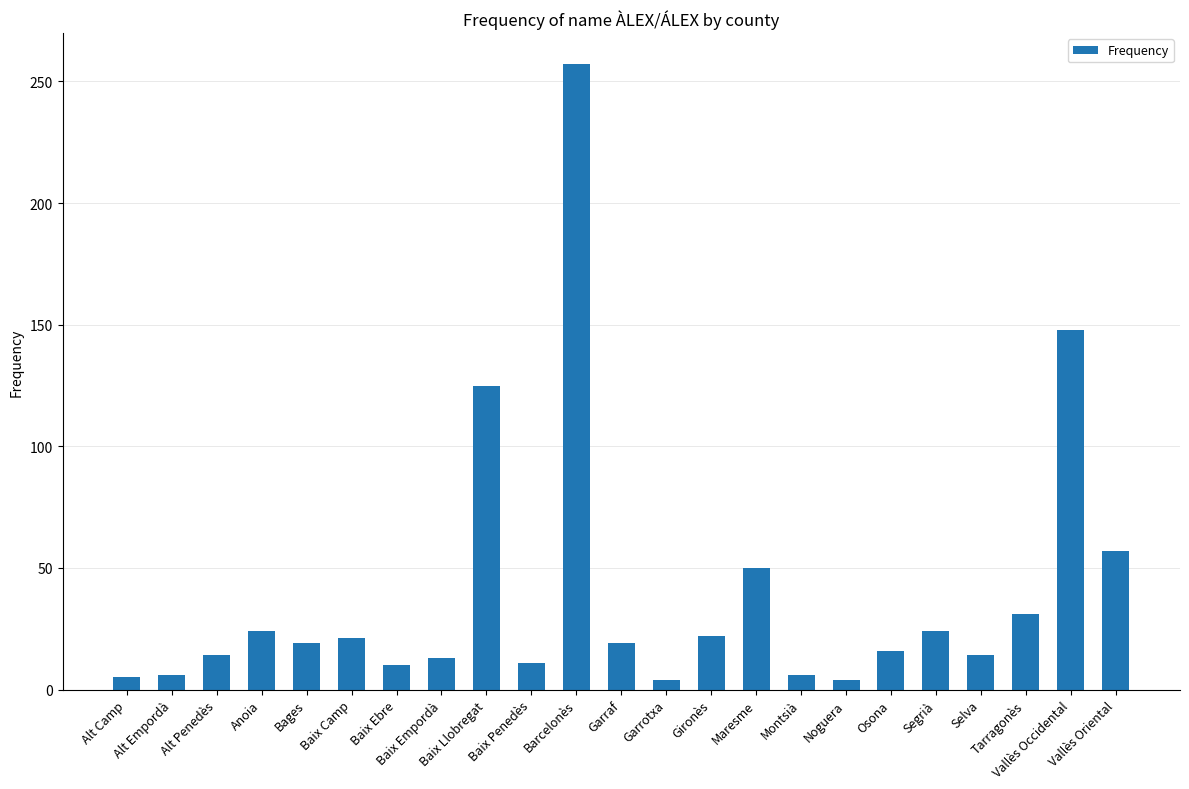

Where is the data nearest to the value 130?

Baix Llobregat